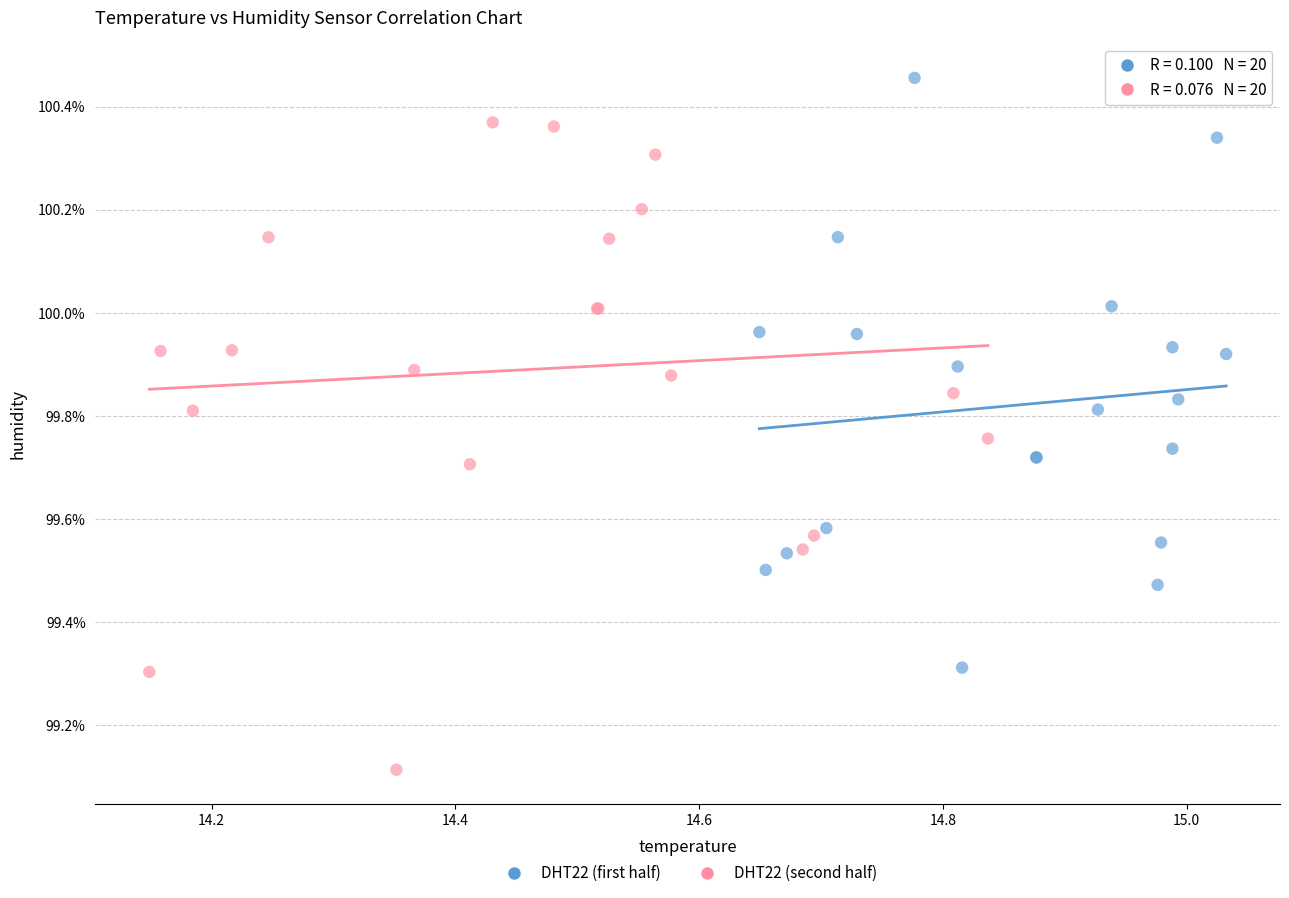

Which series has the largest Y range (max minus min)?

DHT22 (second half)